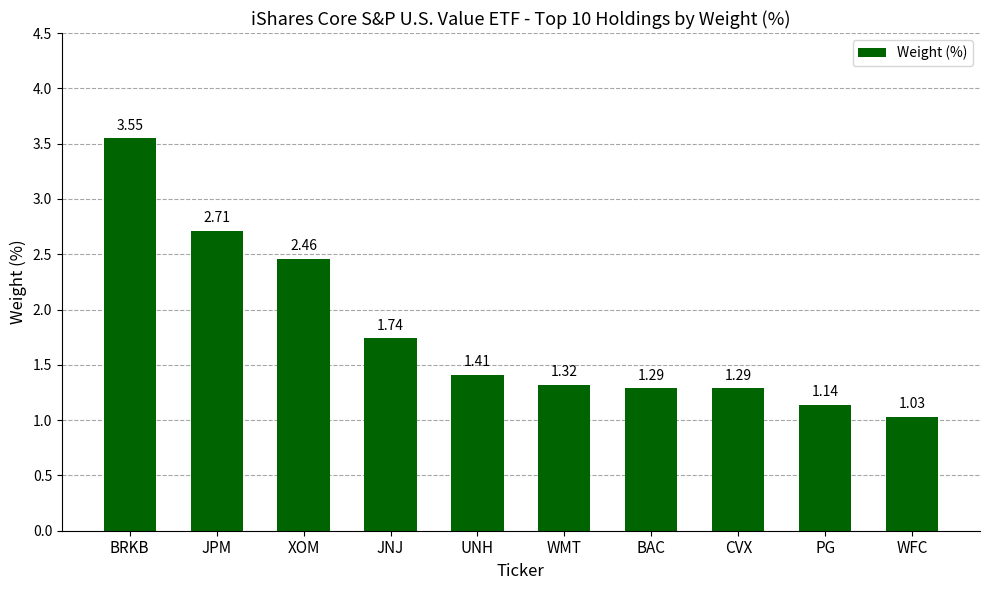

Where is the data nearest to the value 2?

JNJ